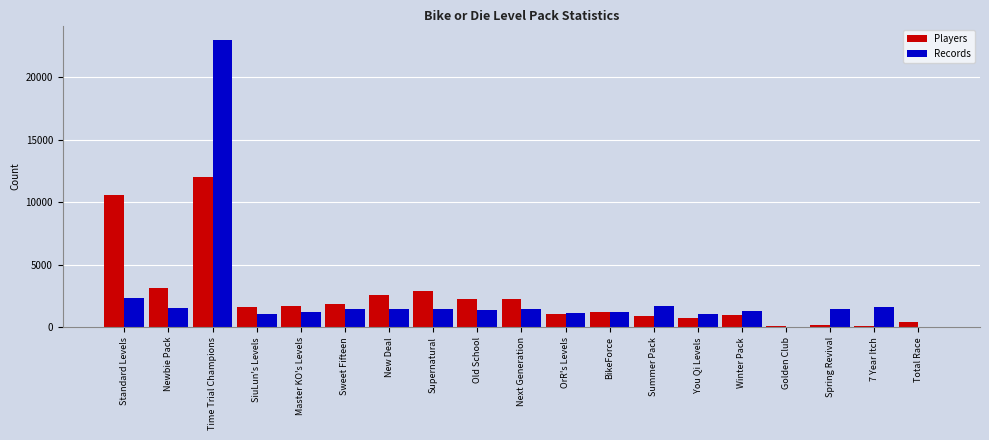

What is the sum of the Players values at Supernatural and Master KO's Levels?

4649